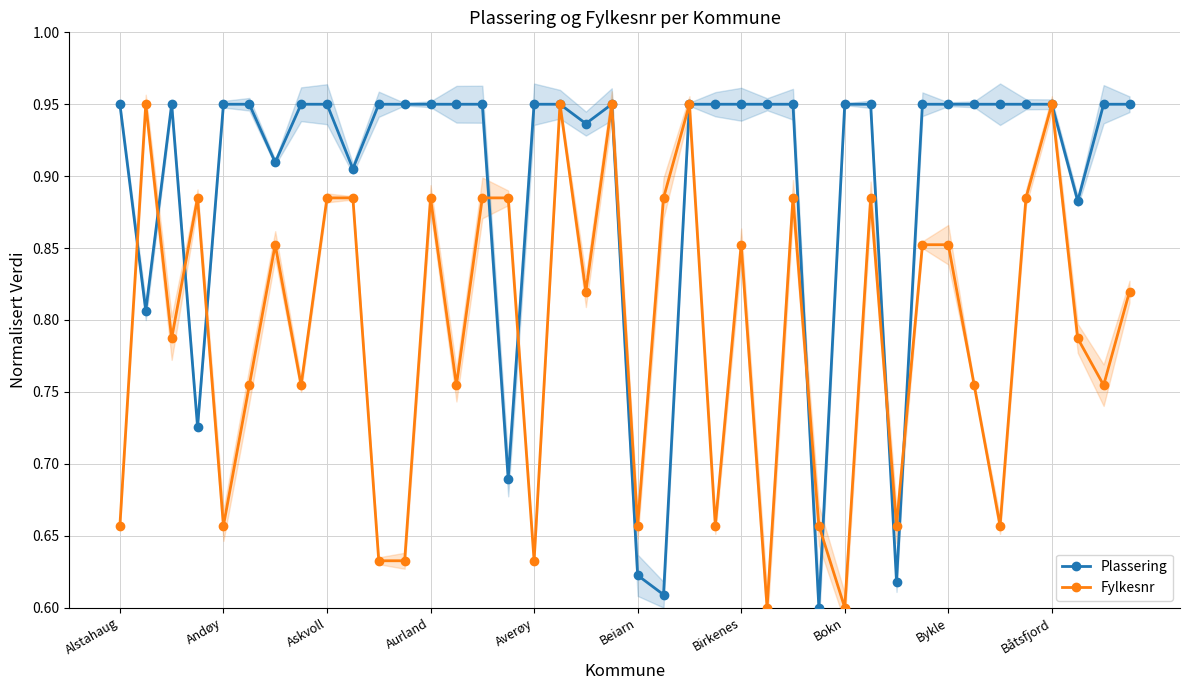

What is the average value of the Fylkesnr series?

0.8